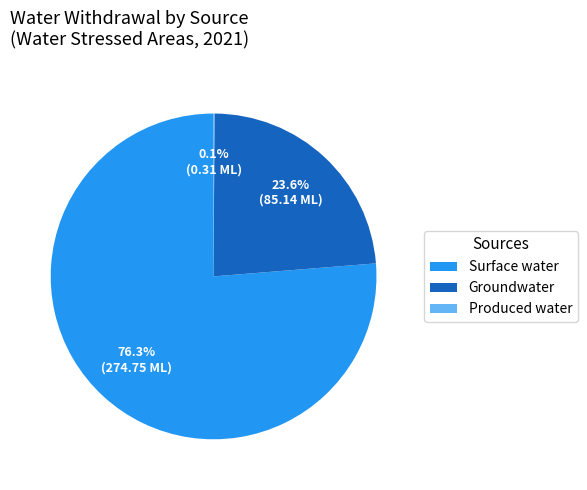

To the nearest percent, what is the difference between the Surface water and Groundwater slice percentages?

53%